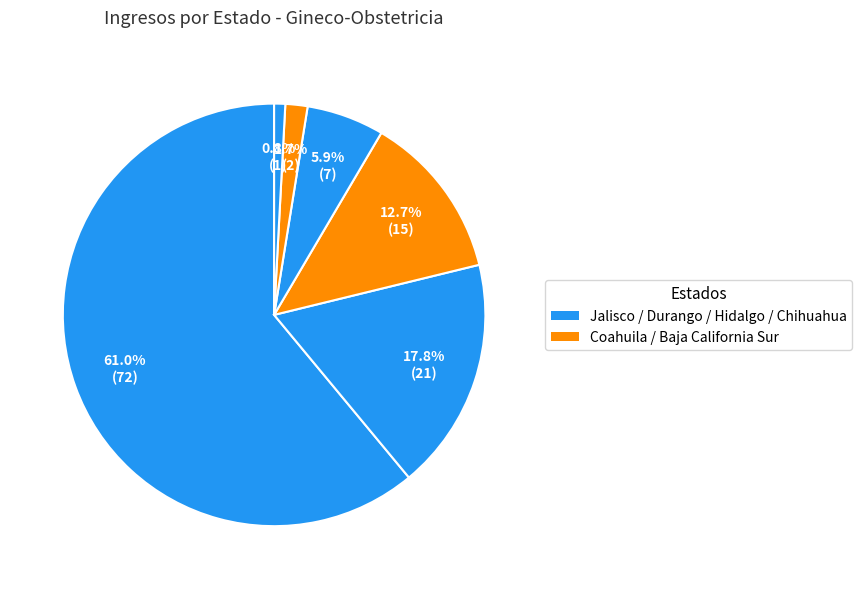

How many slices are in this pie chart?

6